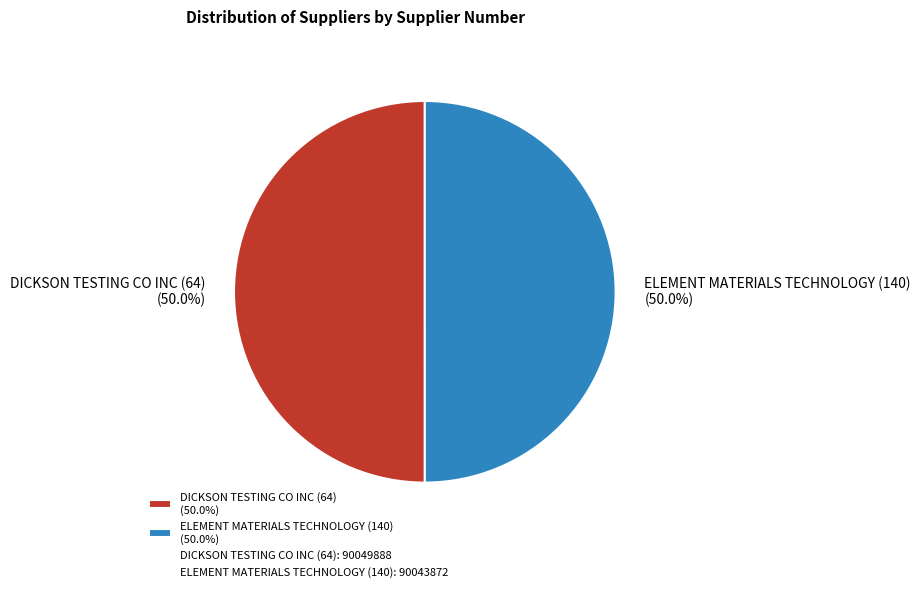

How many segments does this pie chart have?

2